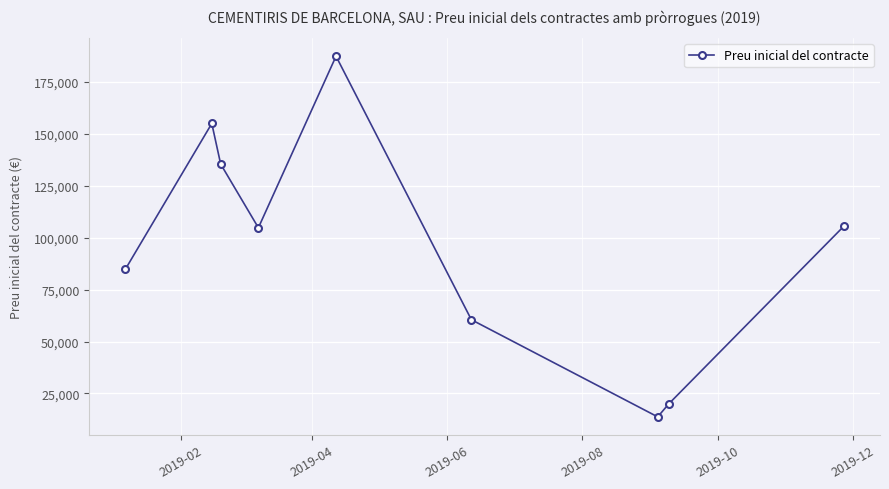

What is the maximum value shown in the chart?

187308.0